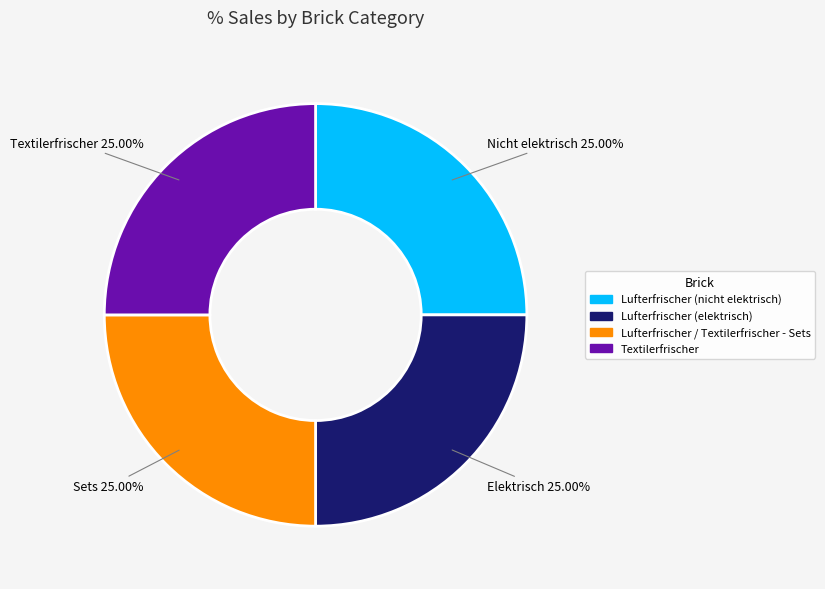

Combined, what portion of the pie is Lufterfrischer (nicht elektrisch) and Textilerfrischer?

50.0%